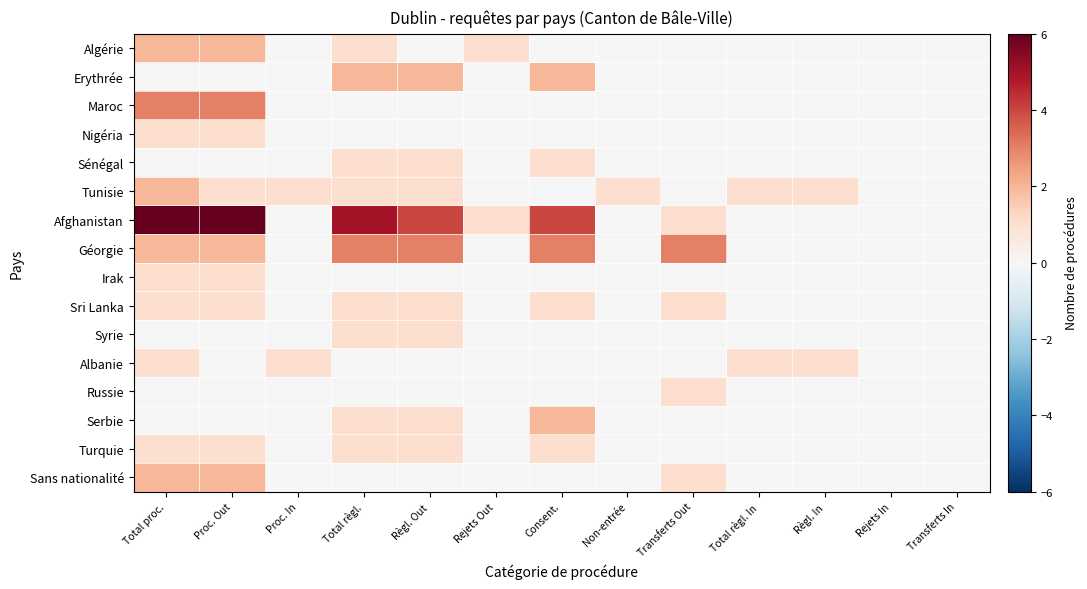

How many series are shown in this chart?

16